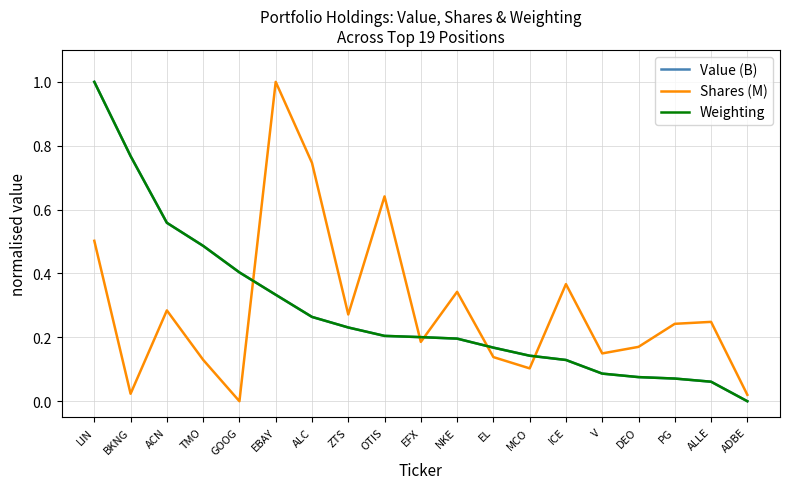

The value of Shares (M) at V is 0.1. True or false?

True